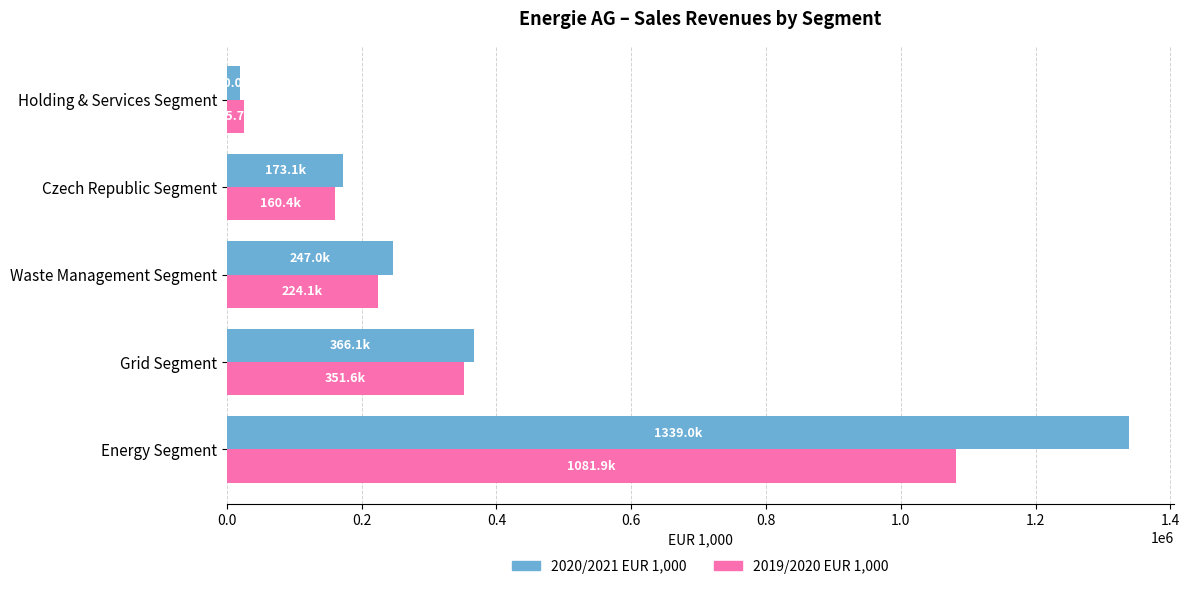

Rank the series by their maximum value, from highest to lowest.

2020/2021 EUR 1,000, 2019/2020 EUR 1,000